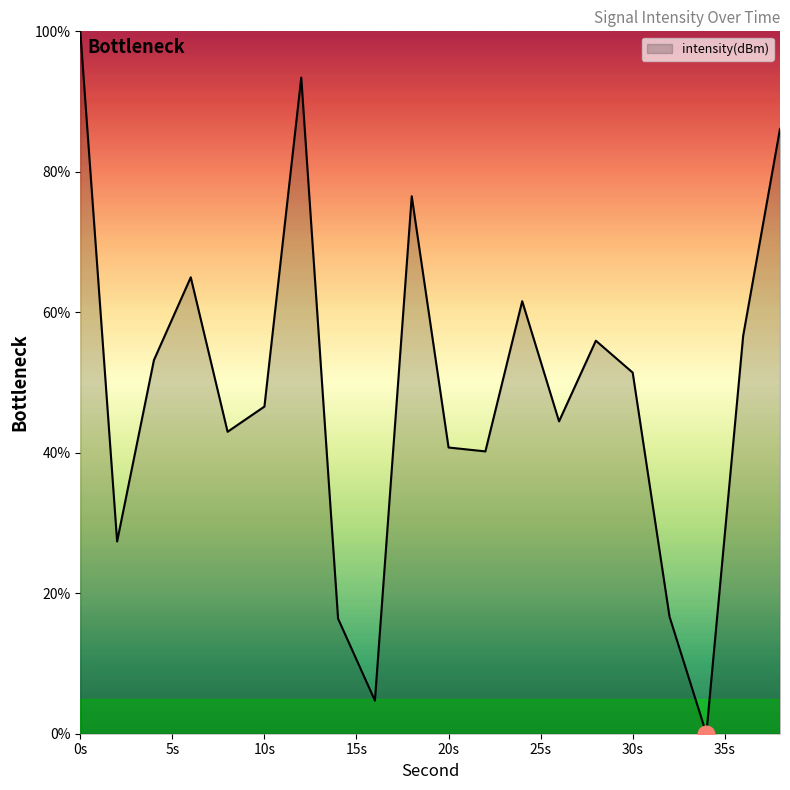

What is the greatest value displayed?

100.0